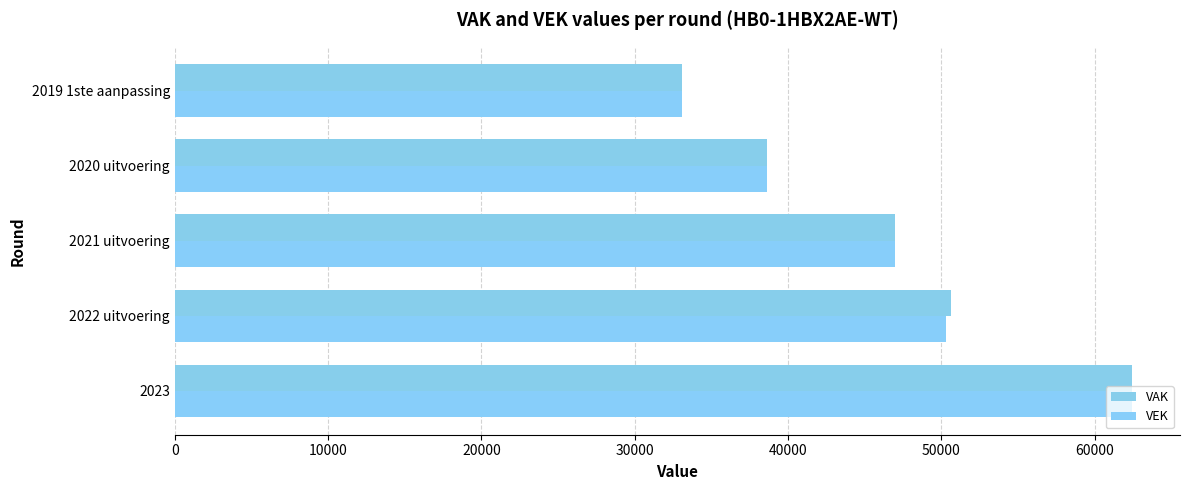

At which label is VEK closest to 47753?

2021 uitvoering